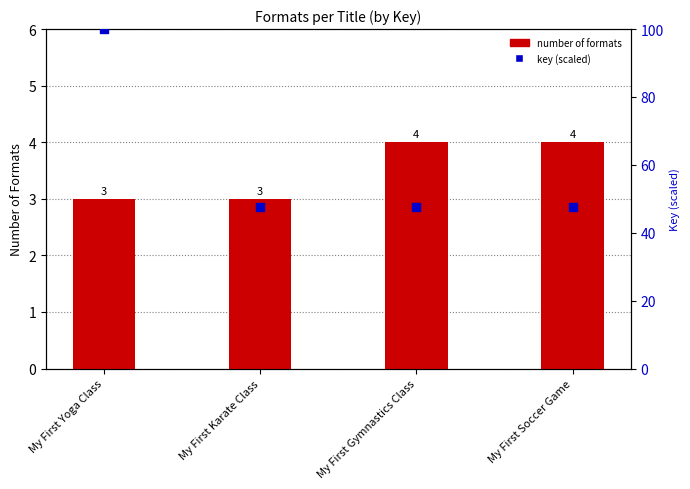

What are all the series names shown in the legend?

Number of Formats, Key (scaled)